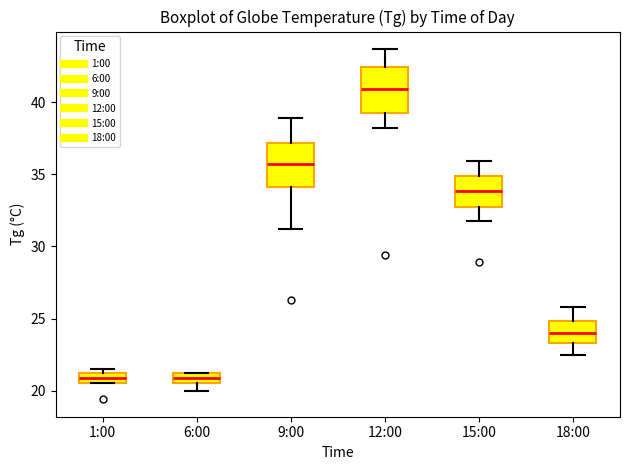

Where does the median line of the box for 18:00 sit on the y-axis? The values are not printed on the chart, so give them approximately, as read against the axis.

24.0